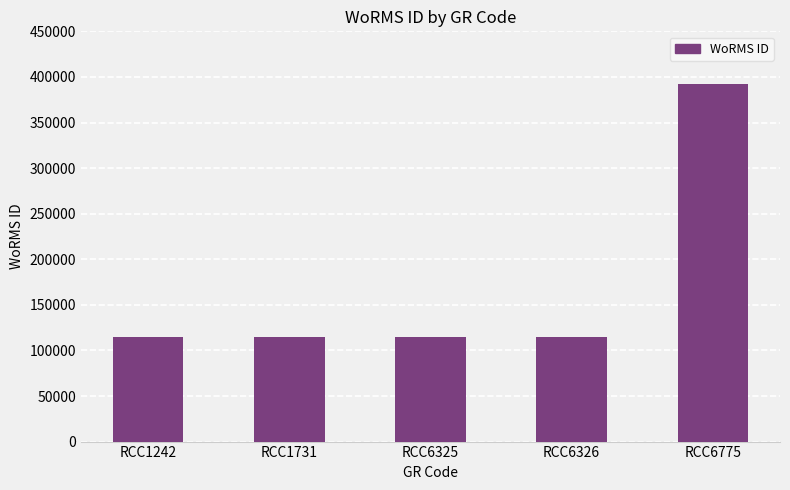

Which has a higher value, RCC6775 or RCC6325?

RCC6775